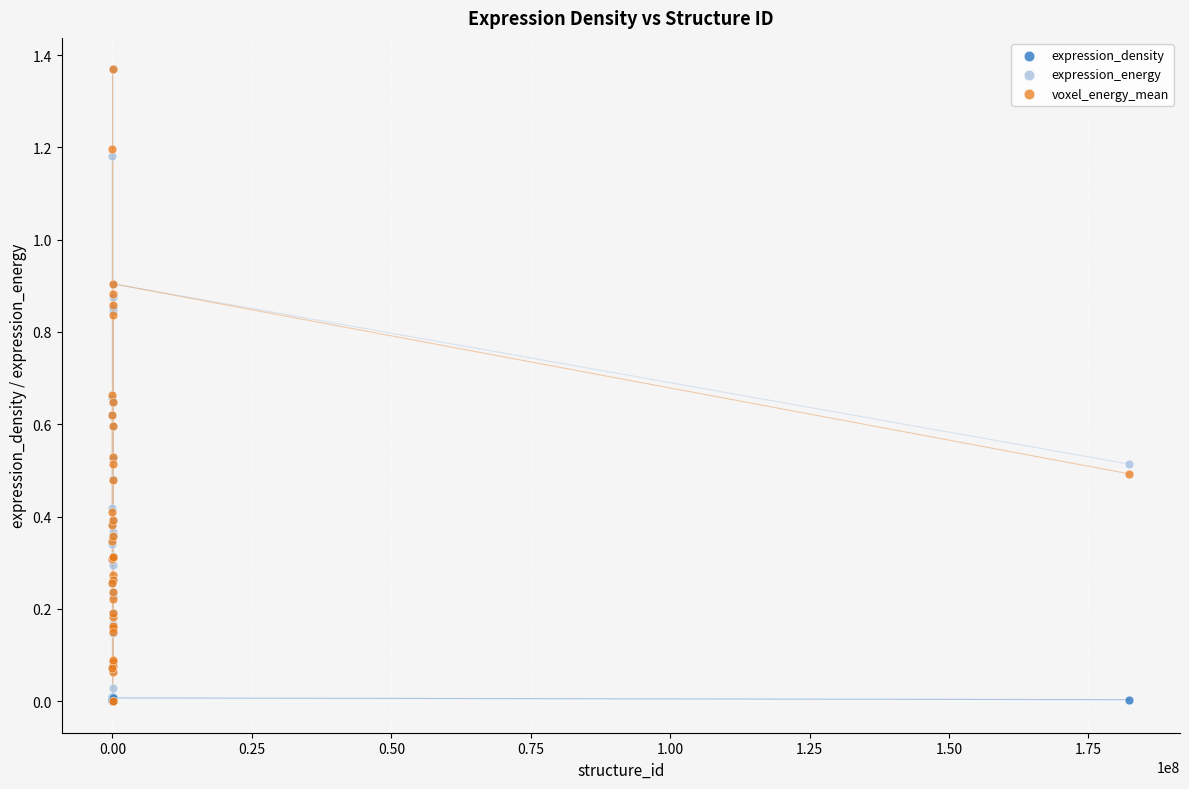

Which series has the widest spread of Y values?

voxel_energy_mean